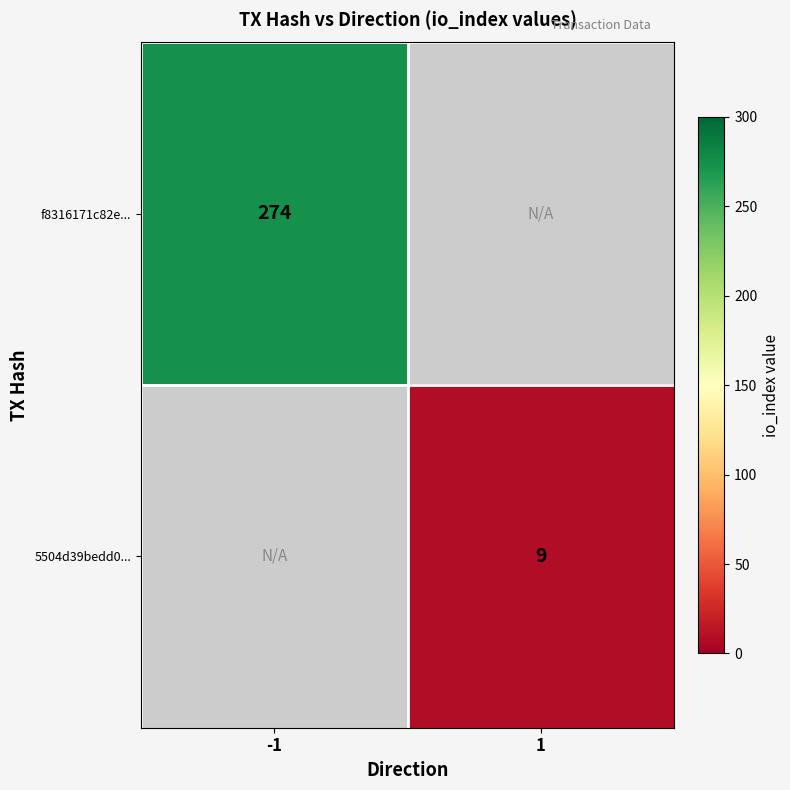

The value of 5504d39bedd0... at 1 is 16. True or false?

False